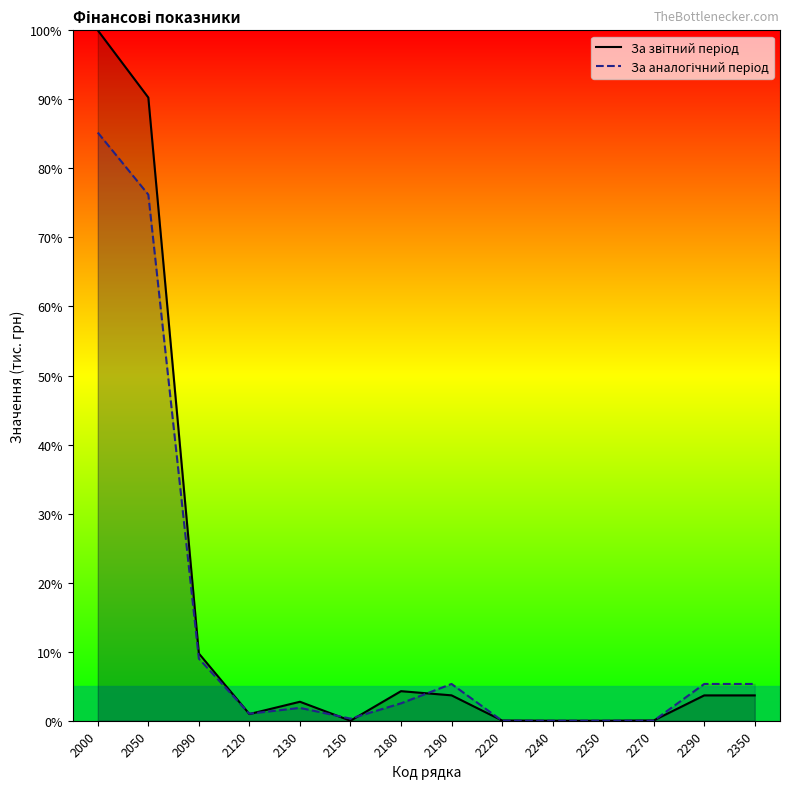

What is the total value across all series at 2050?

166.5